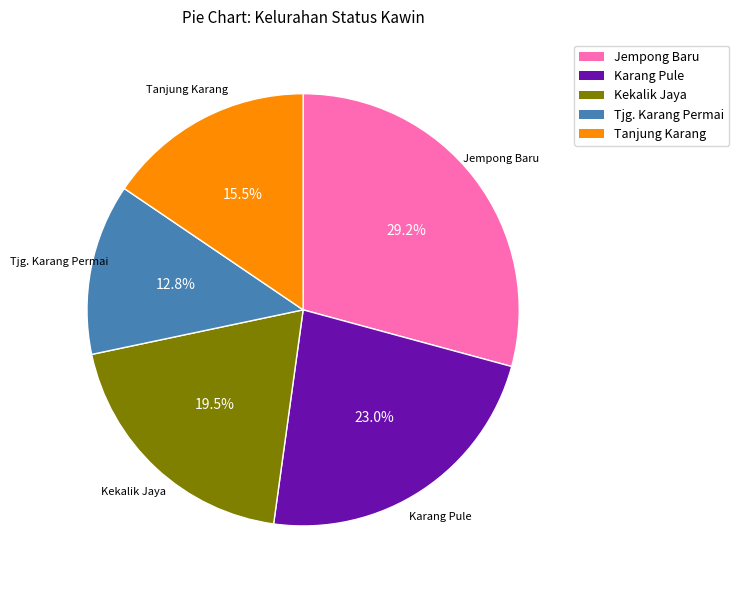

Is there a majority slice in this chart?

No